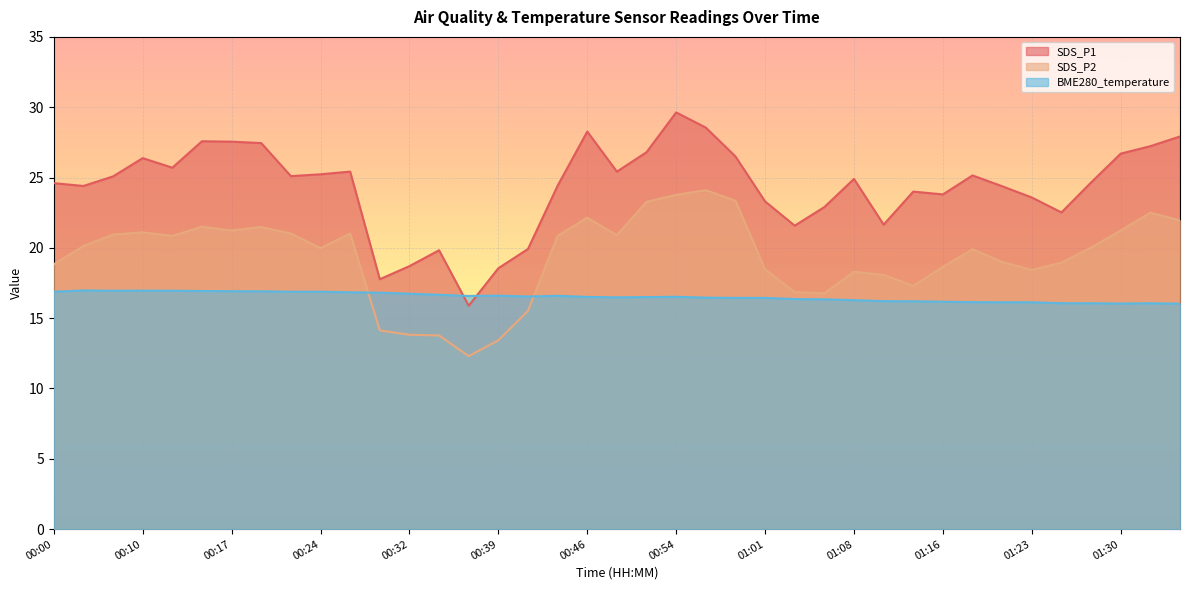

What is the highest value of the BME280_temperature series?

17.0